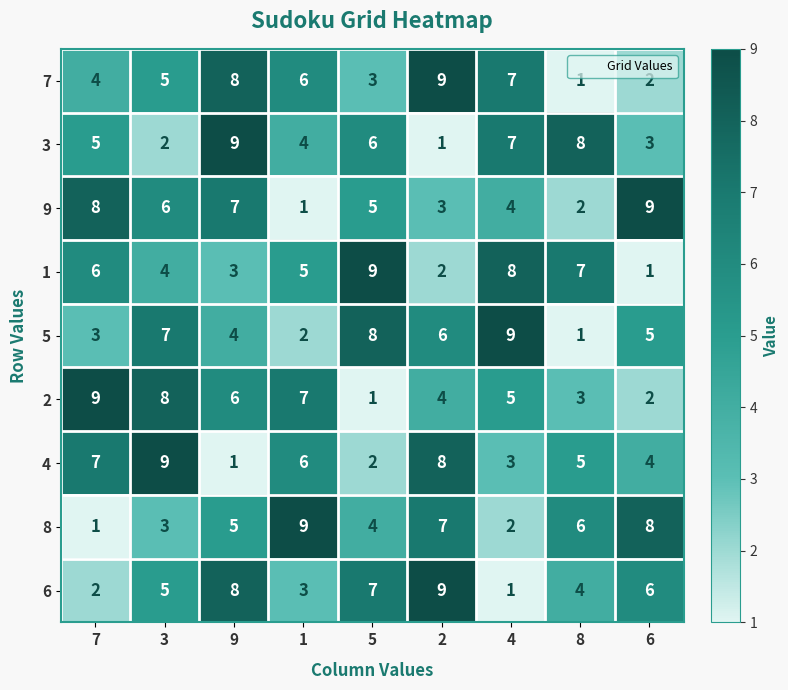

What is the total value across all series at 4?

46